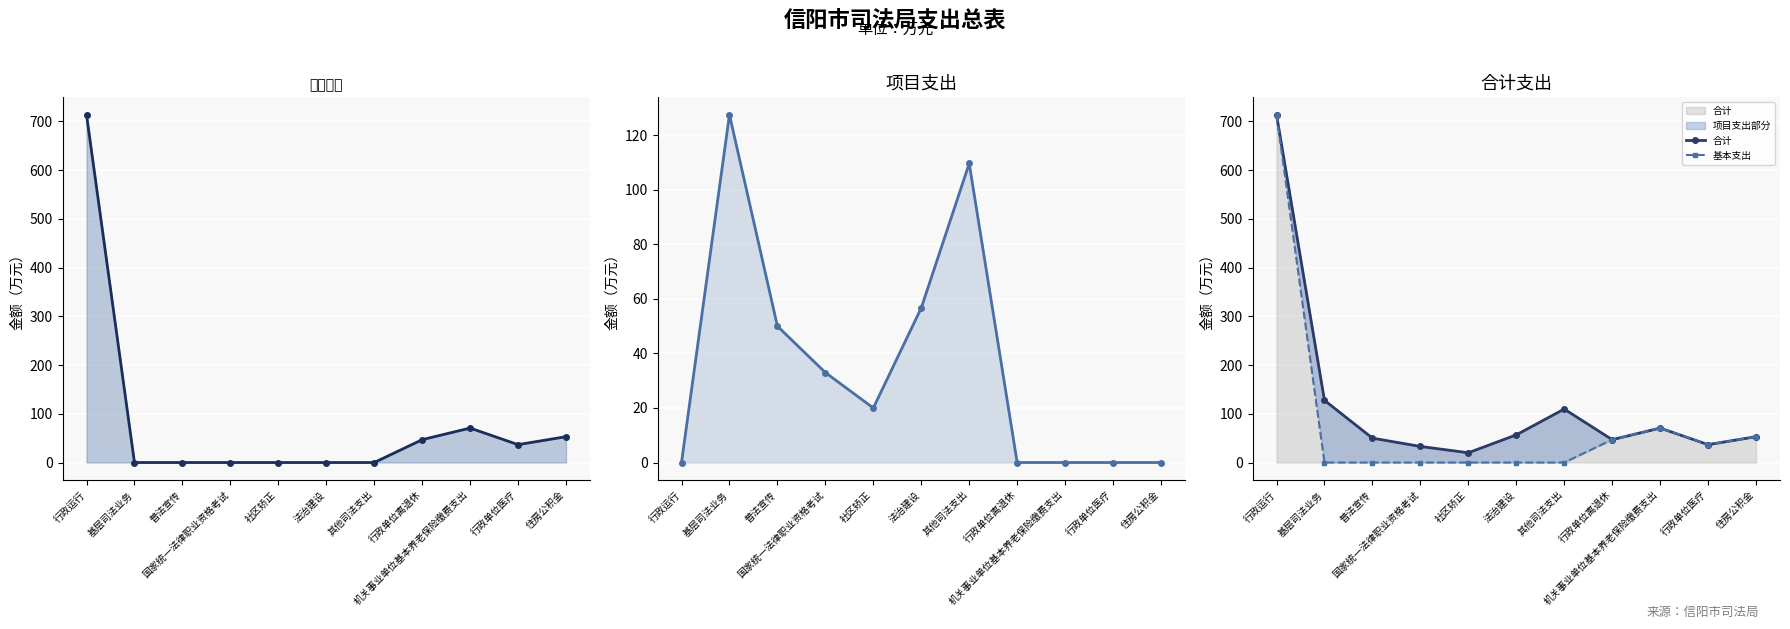

How many distinct data groups are displayed?

3